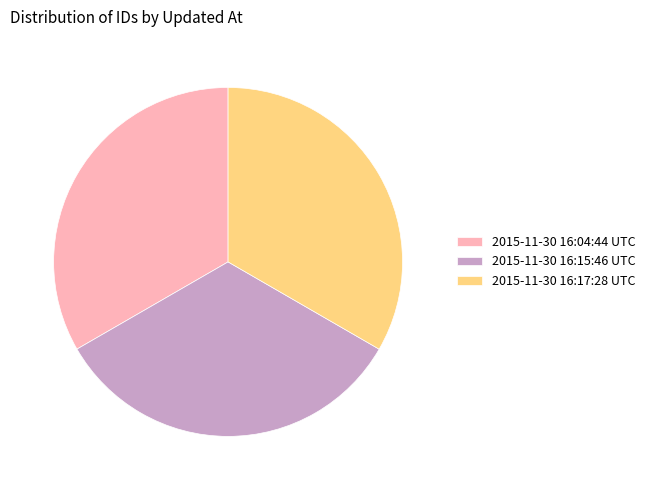

Is 2015-11-30 16:17:28 UTC the majority of the pie?

No